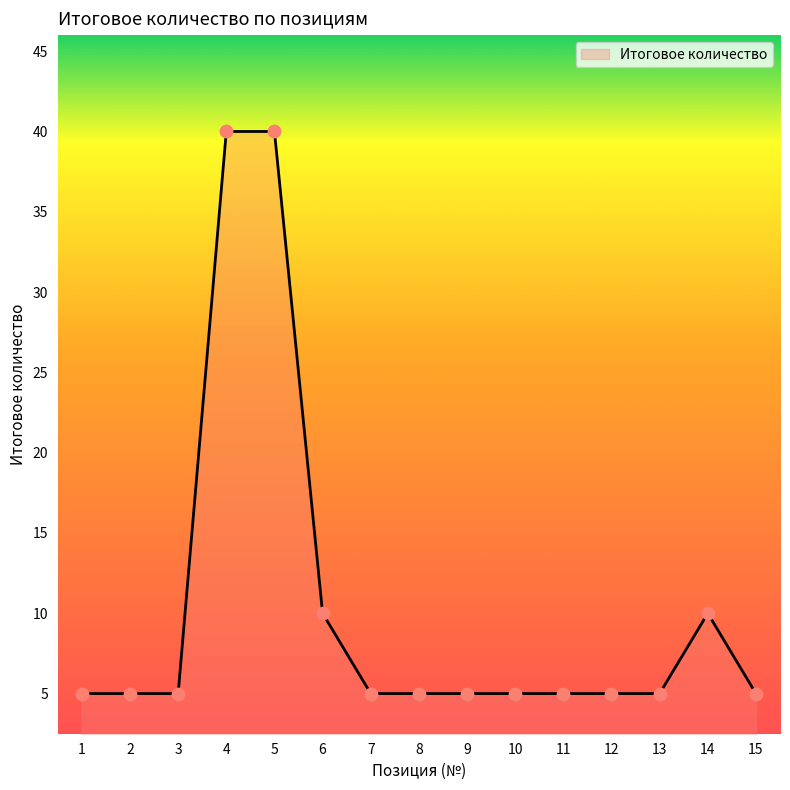

Approximately how many times larger is the value at 4 compared to 13?

8.0